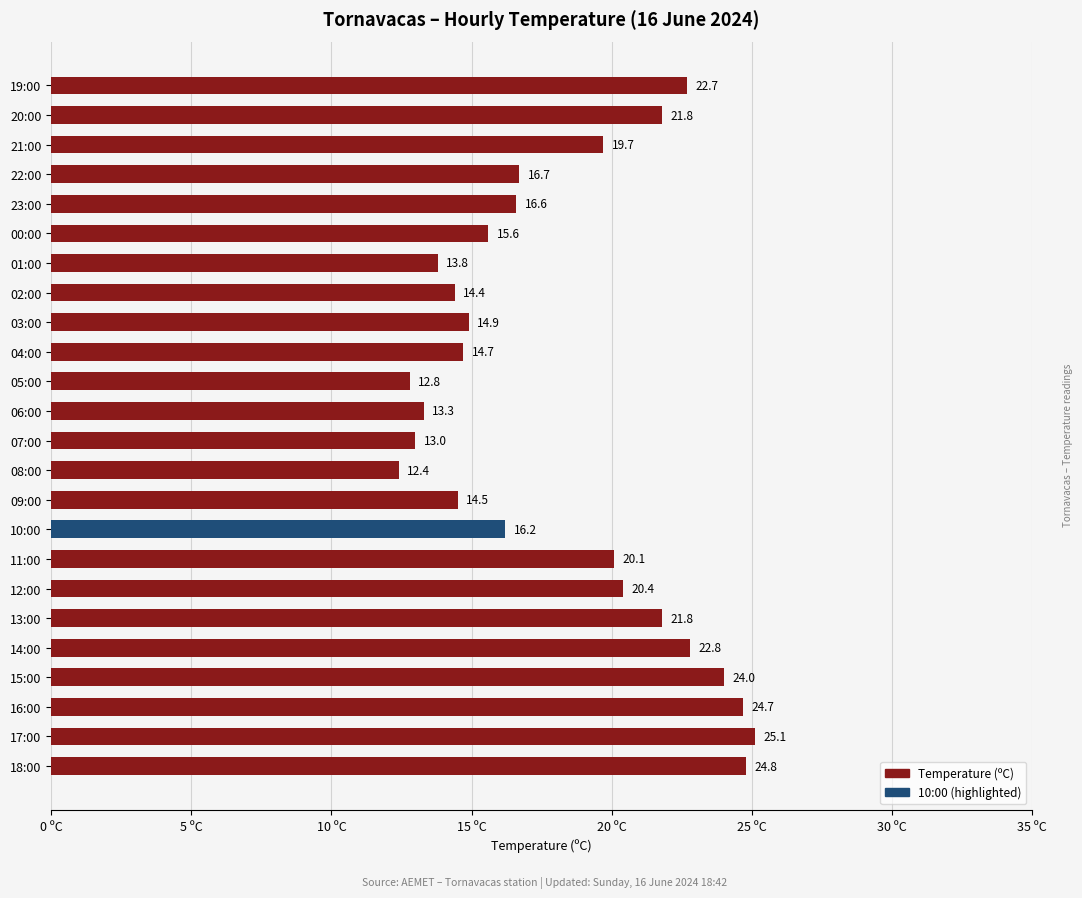

Which label corresponds to the largest value in the chart?

17:00